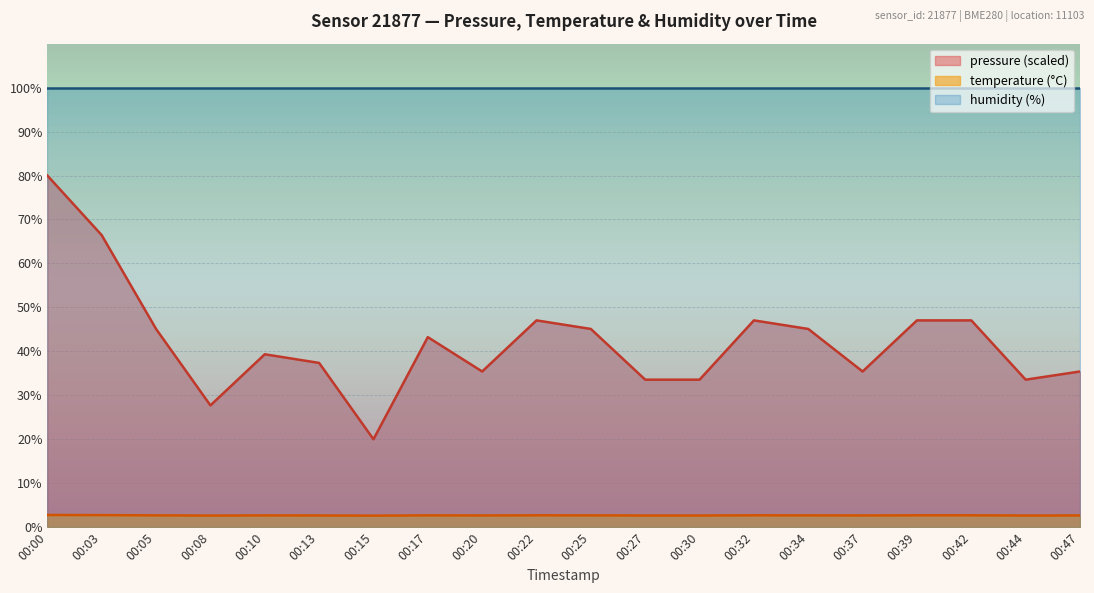

List the series in order of their overall mean, highest first.

humidity (%), pressure (scaled), temperature (°C)